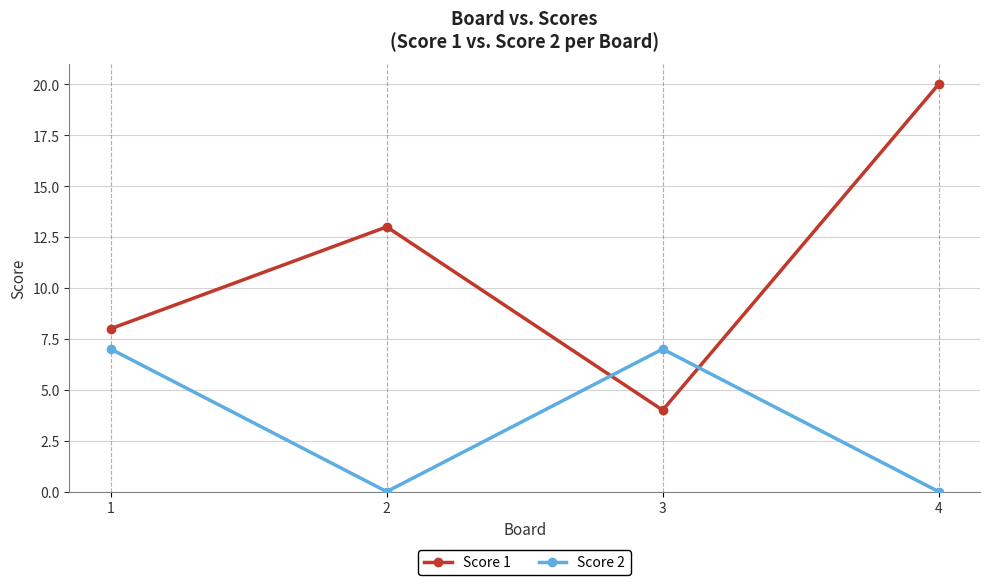

List the labels in order of Score 1 value, largest first.

4, 2, 1, 3